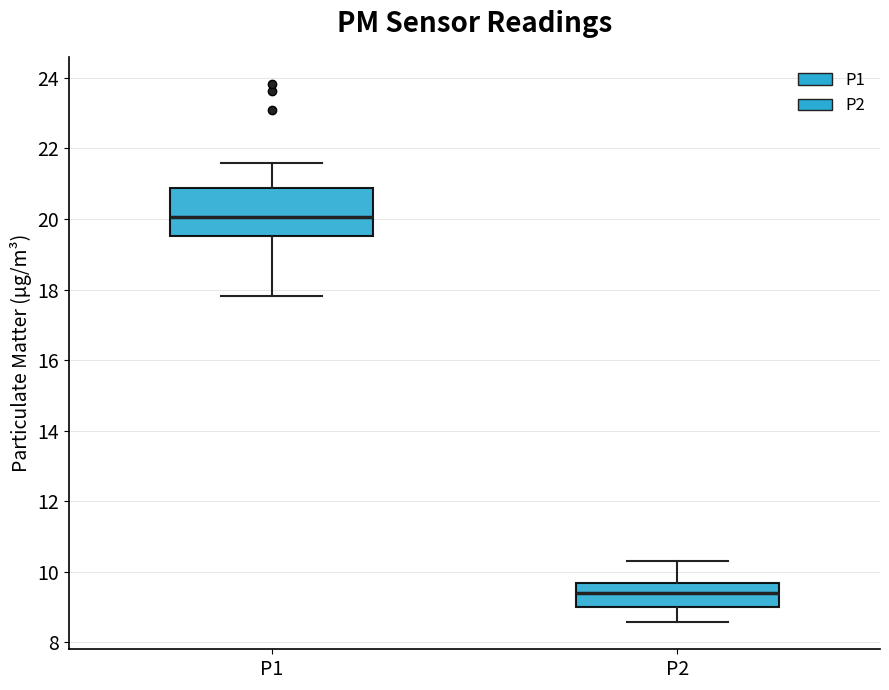

Comparing the boxes themselves (not the whiskers), which one is the tallest?

P1